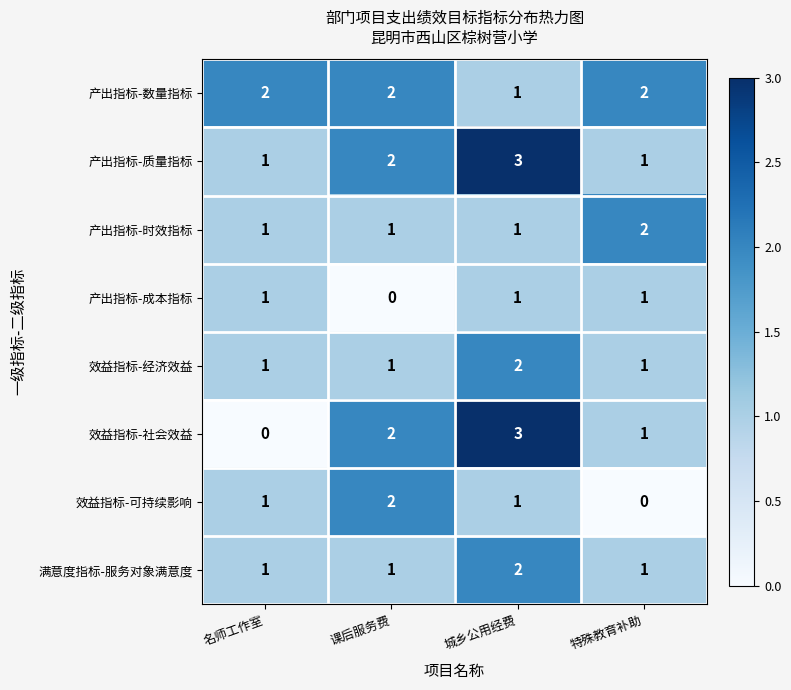

At which category is the sum across all series the highest?

城乡公用经费